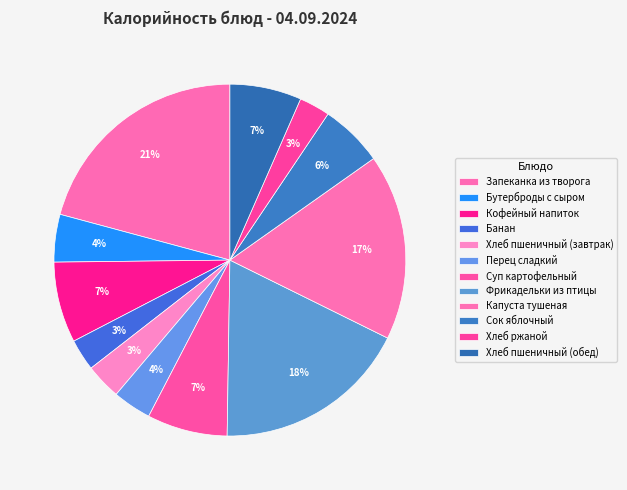

The Капуста тушеная slice represents 11% of the pie. True or false?

False